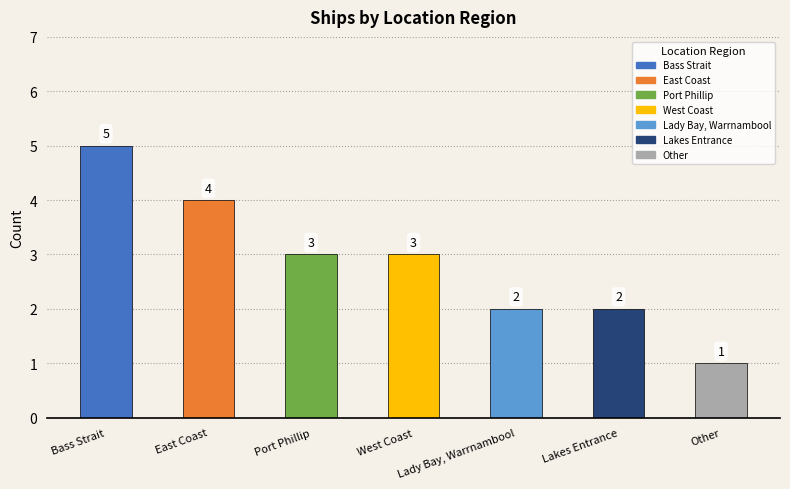

Reading left to right, transcribe all the data shown in this chart.

5	4	3	3	2	2	1